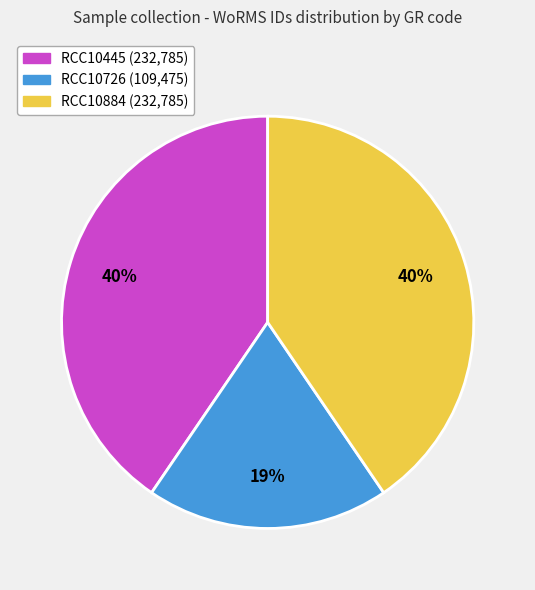

Is RCC10445 the majority of the pie?

No